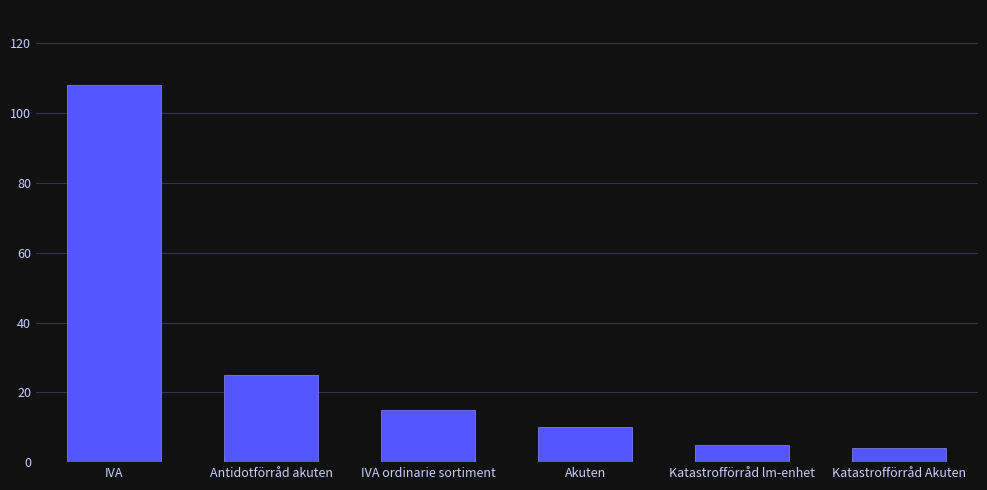

Where does the data first go above 15?

IVA